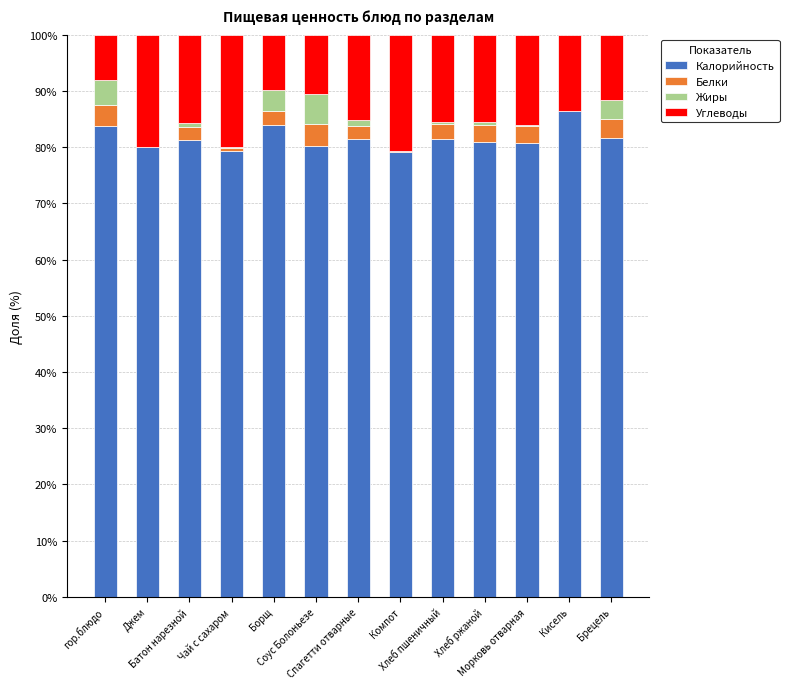

What is the highest value of the Калорийность series?

86.4